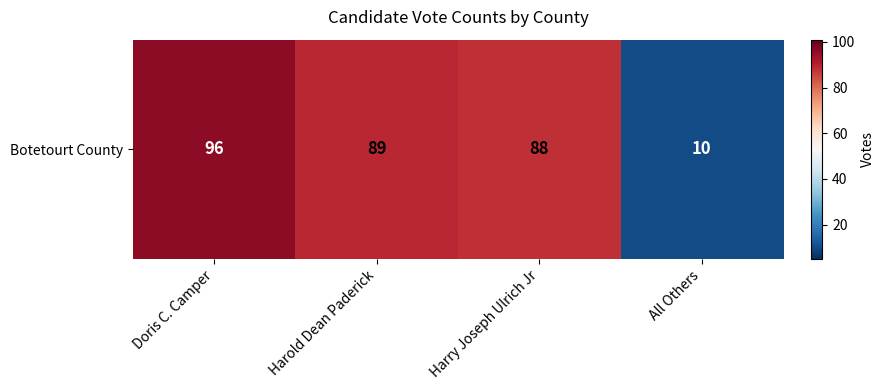

What is the difference between the second highest and second lowest values?

1